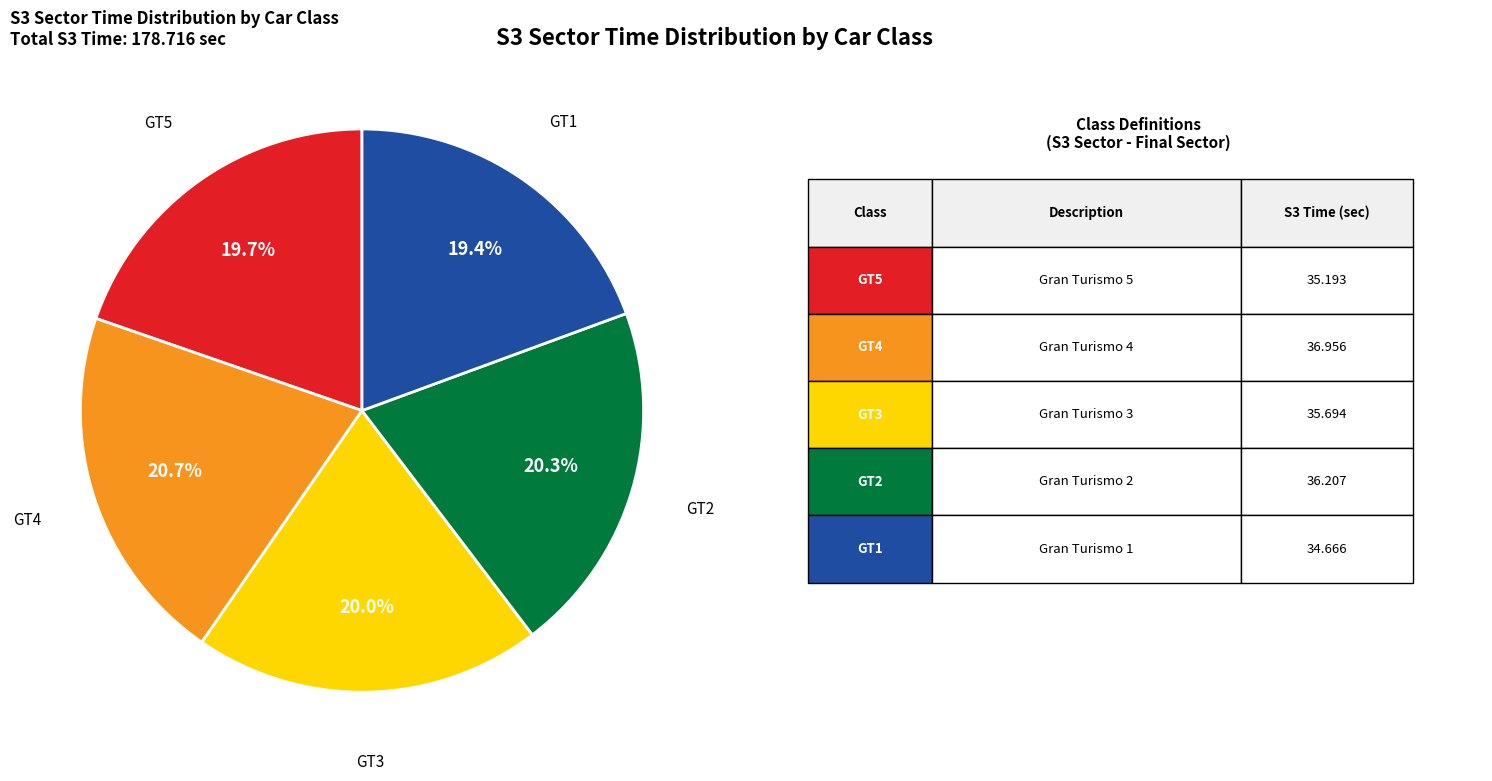

Does GT5 account for over 50% of the chart?

No